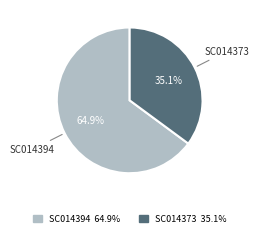

Which category has the smallest portion of the pie?

SC014373